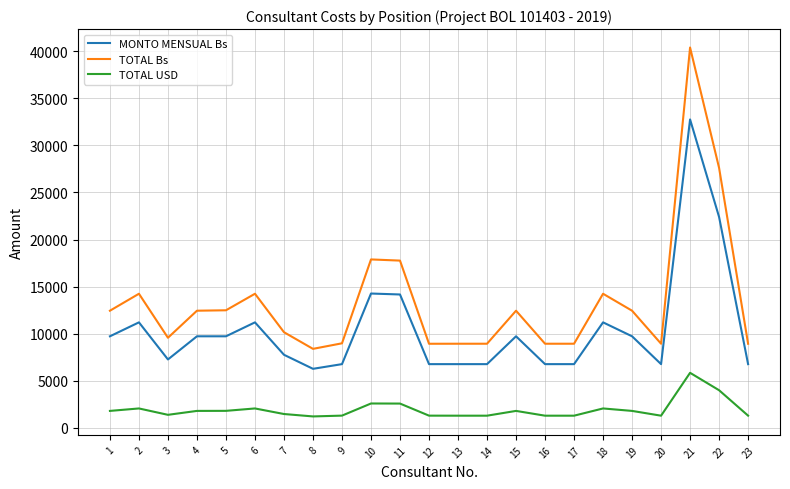

Does the chart have visible grid lines?

Yes